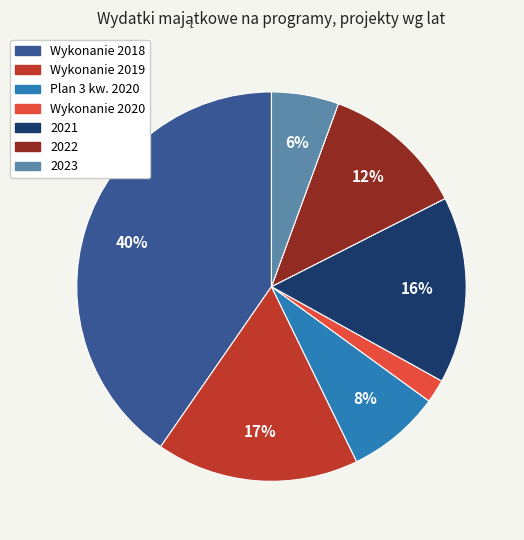

True or false: Wykonanie 2019 accounts for 31% of the total.

False